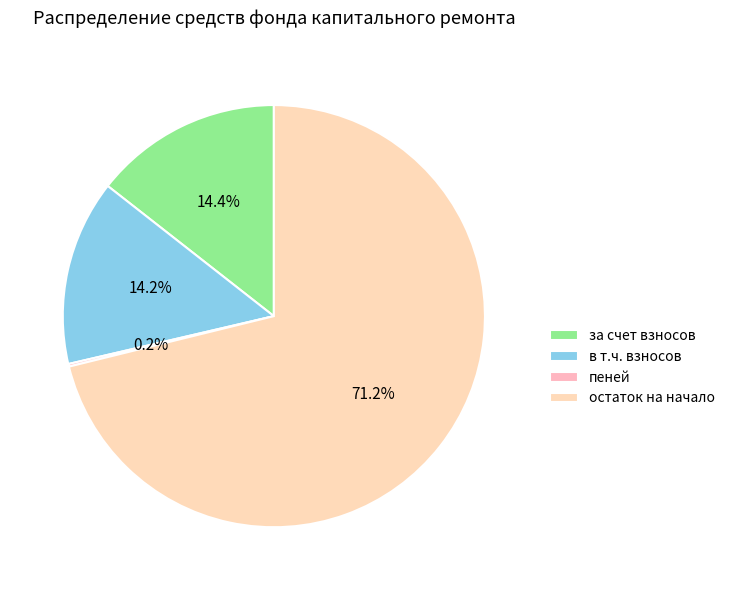

How many slices are in this pie chart?

4